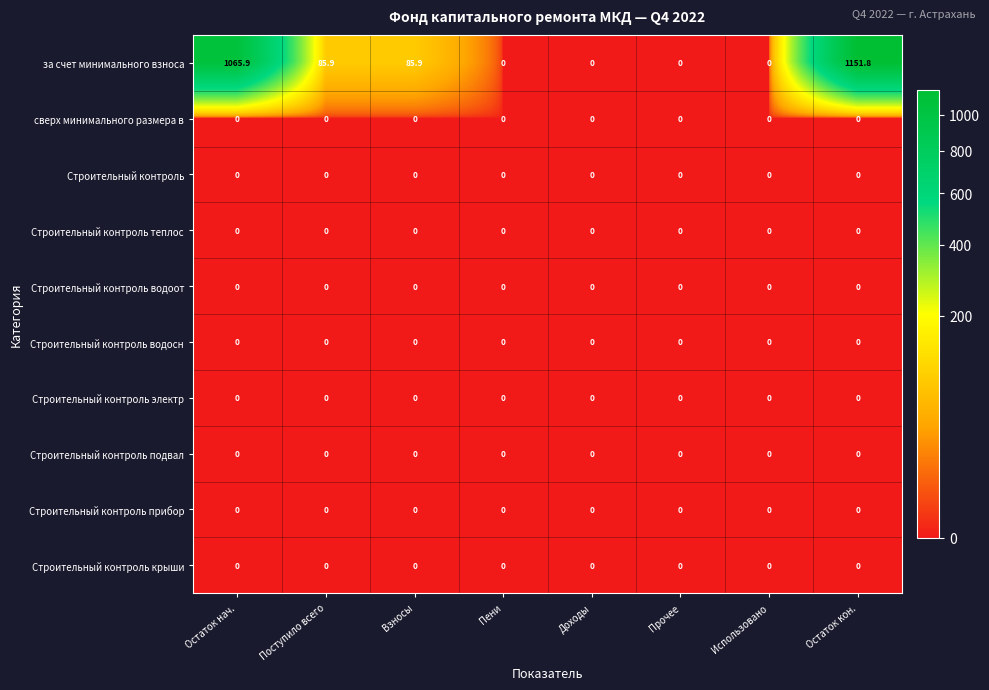

Which series has the widest spread of values?

за счет минимального взноса